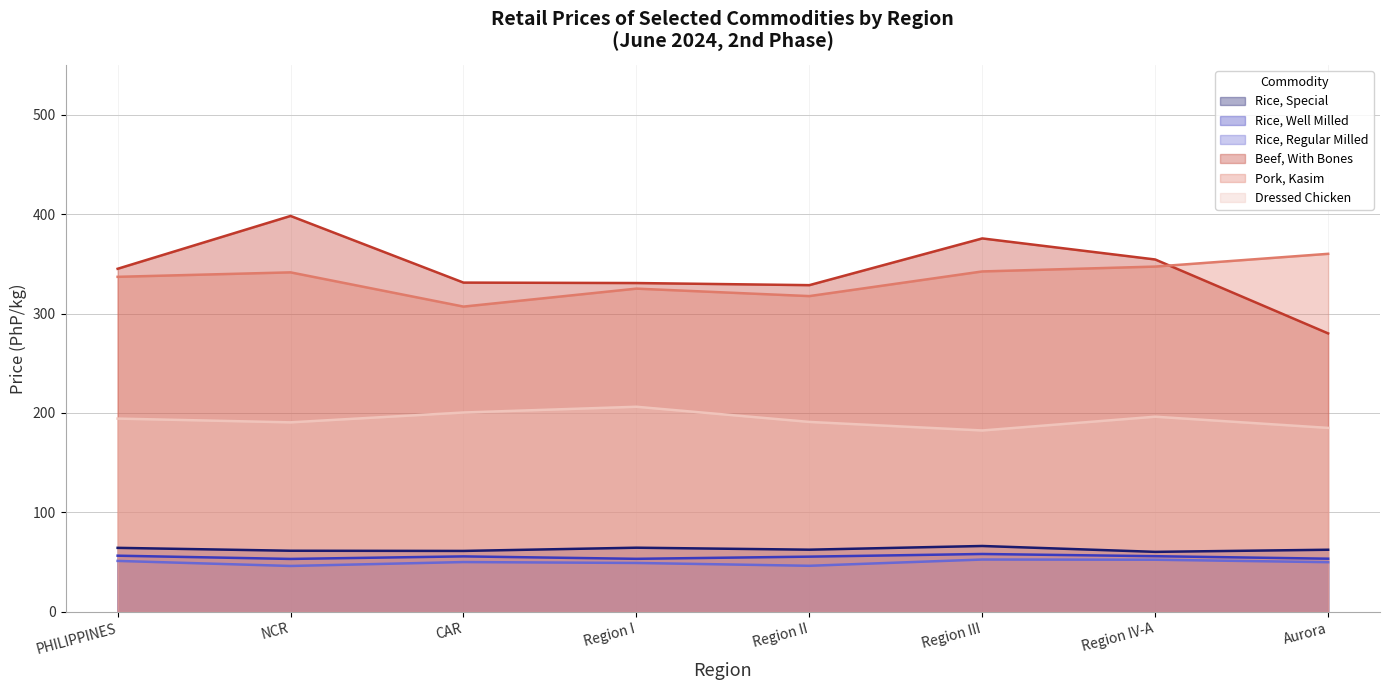

True or false: Rice, Regular Milled and Beef, With Bones cross at least once.

False